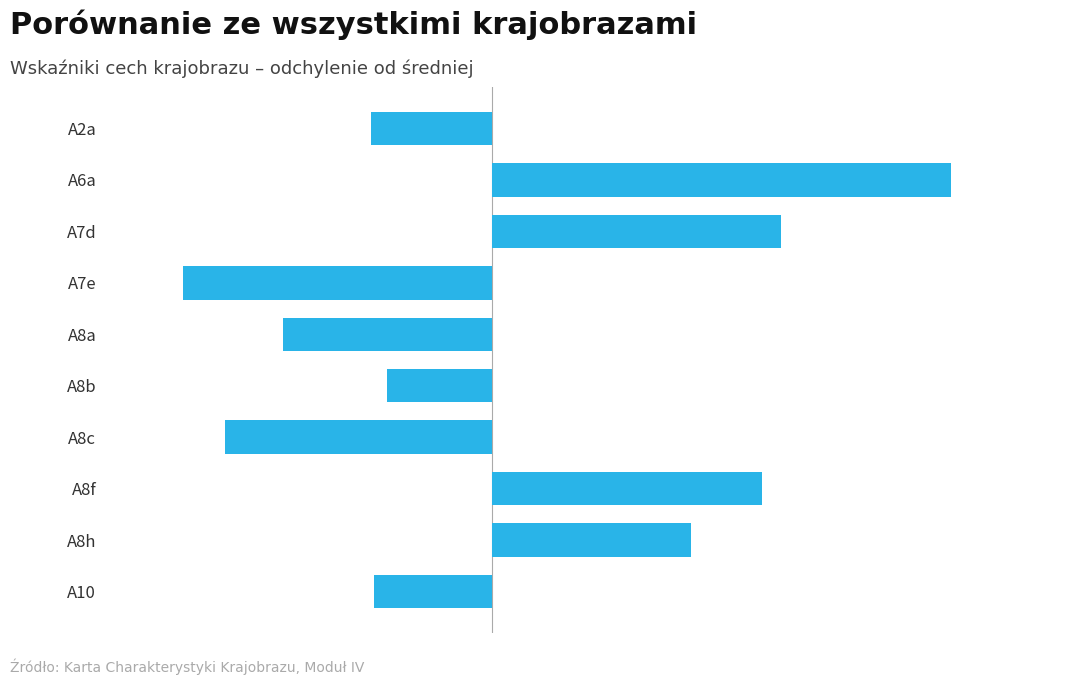

Rank the categories by value from lowest to highest.

A7e, A8c, A8a, A2a, A10, A8b, A8h, A8f, A7d, A6a